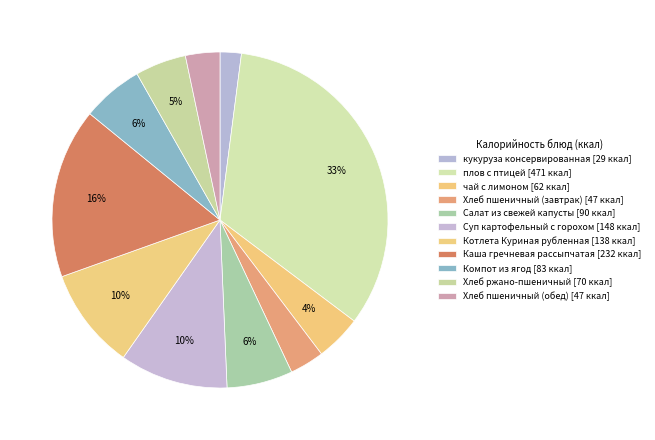

Count the number of slices in the pie.

11